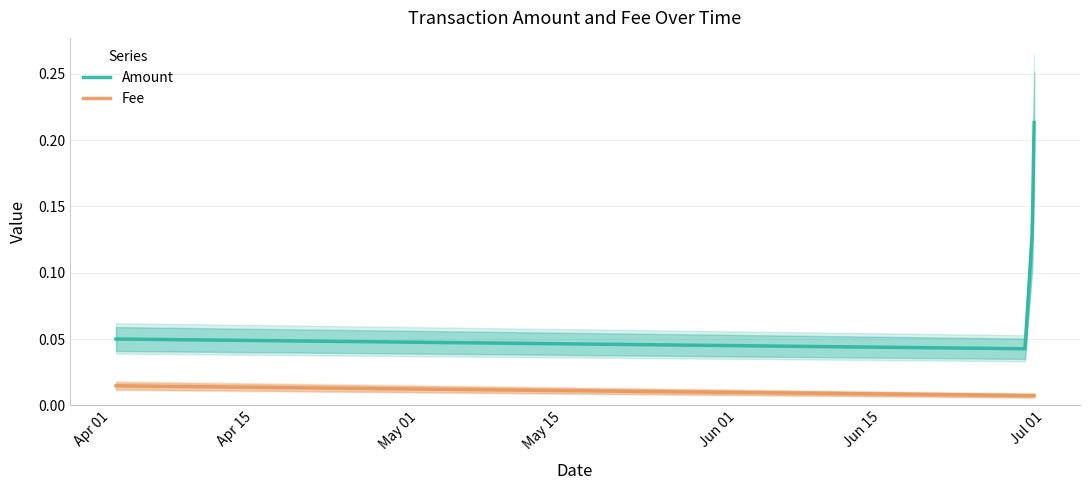

At how many categories does at least one series exceed 0?

4